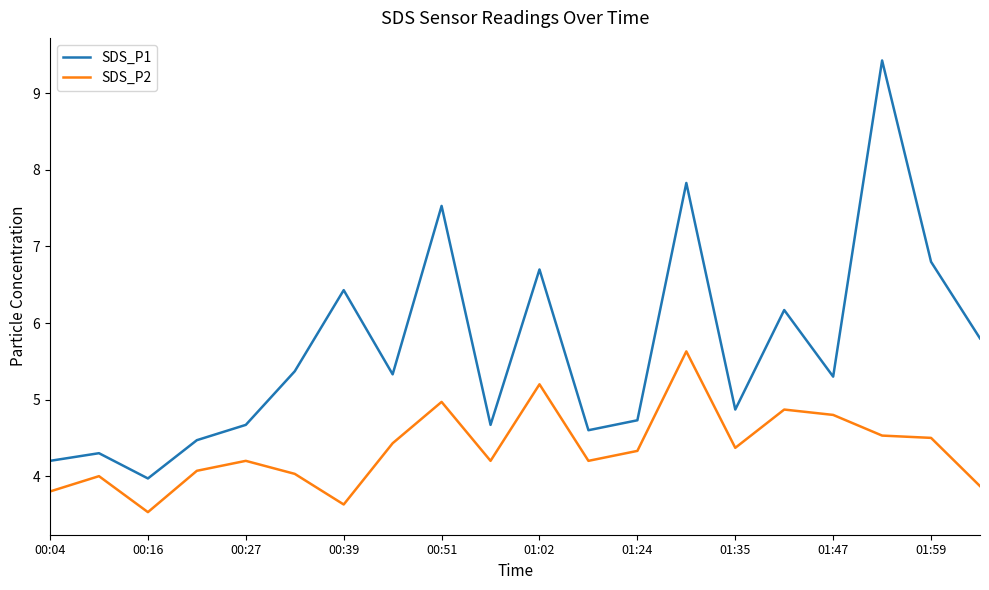

What are all the series names shown in the legend?

SDS_P1, SDS_P2